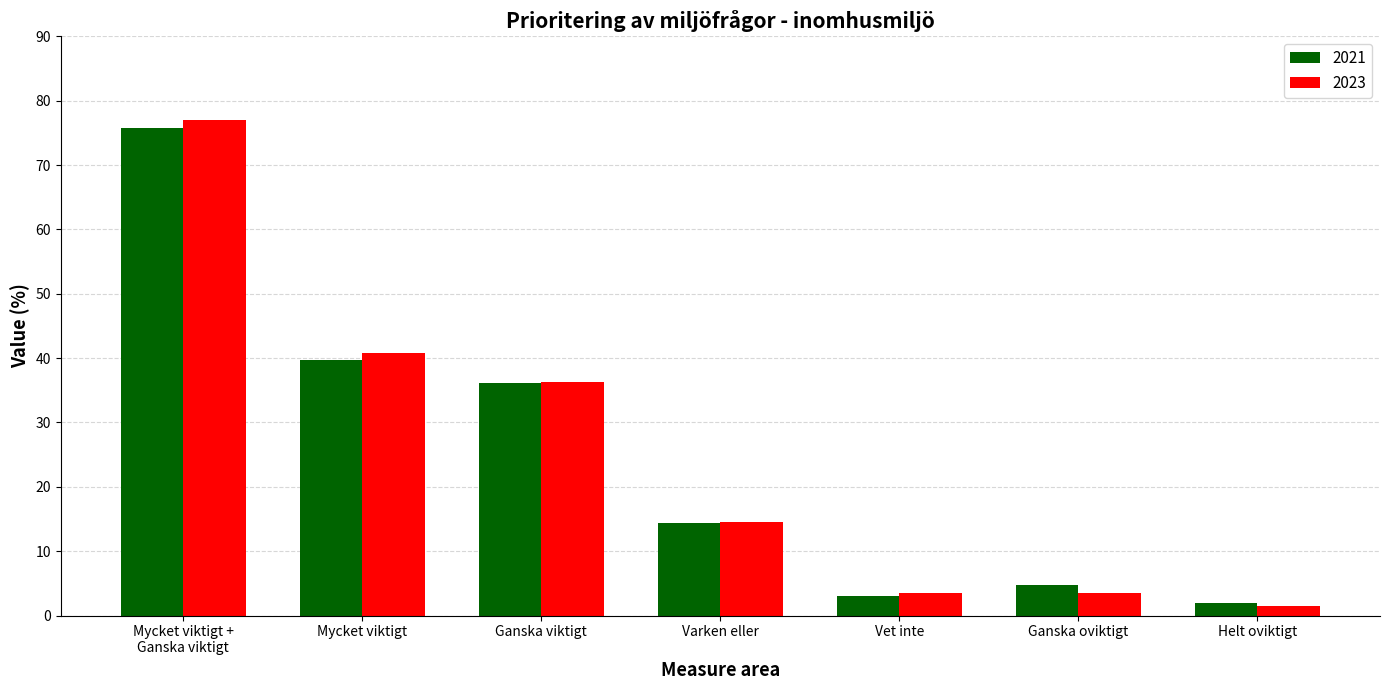

At which category is the sum across all series the highest?

Mycket viktigt +
Ganska viktigt